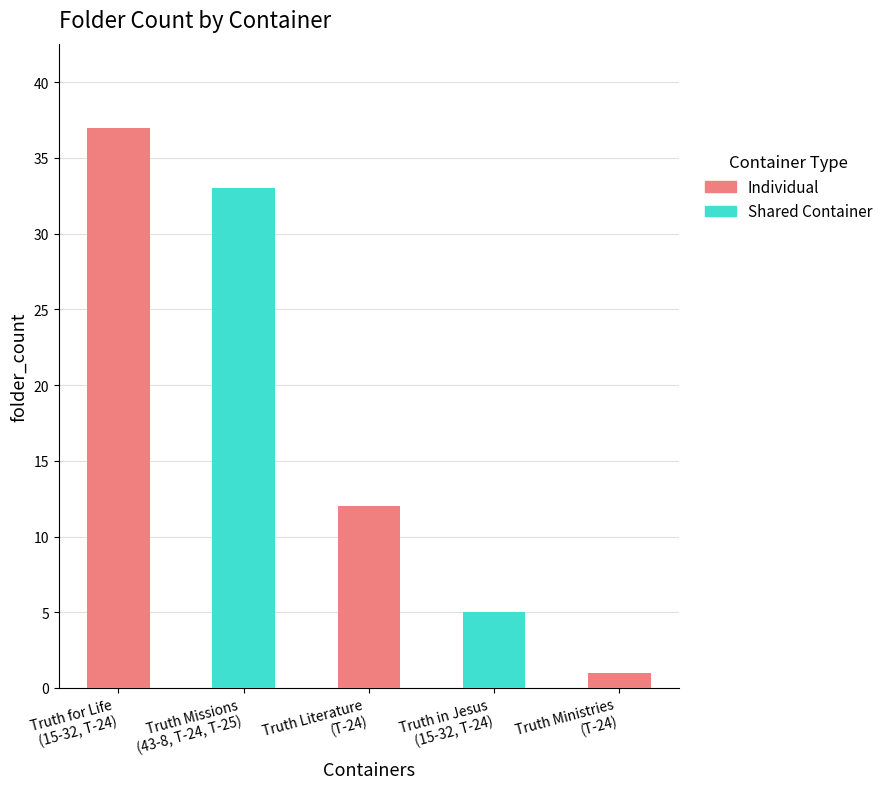

What is the ratio of the value at 15-32, T-24 to the value at 15-32, T-24?

7.4